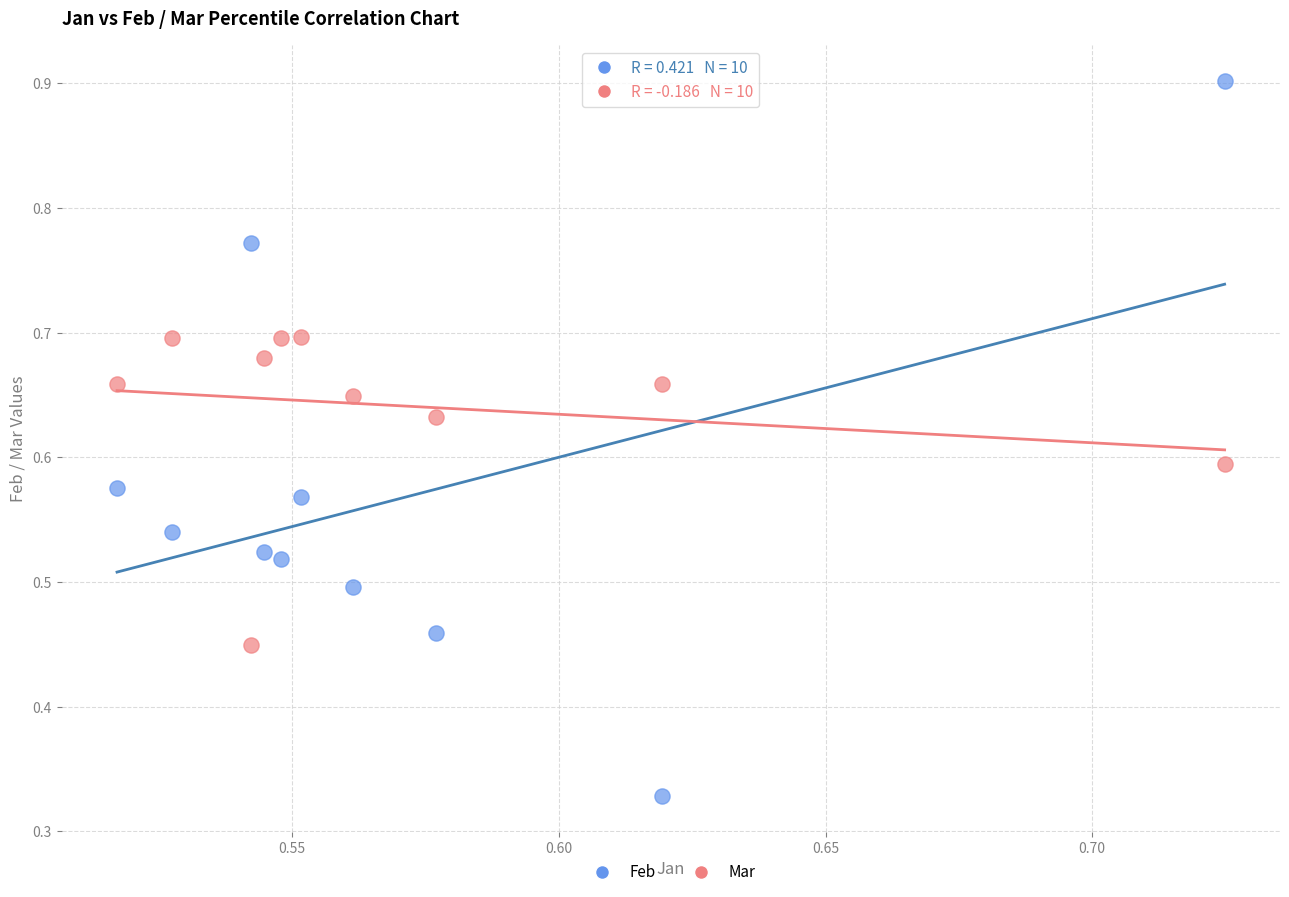

Which series has the widest spread of Y values?

Feb